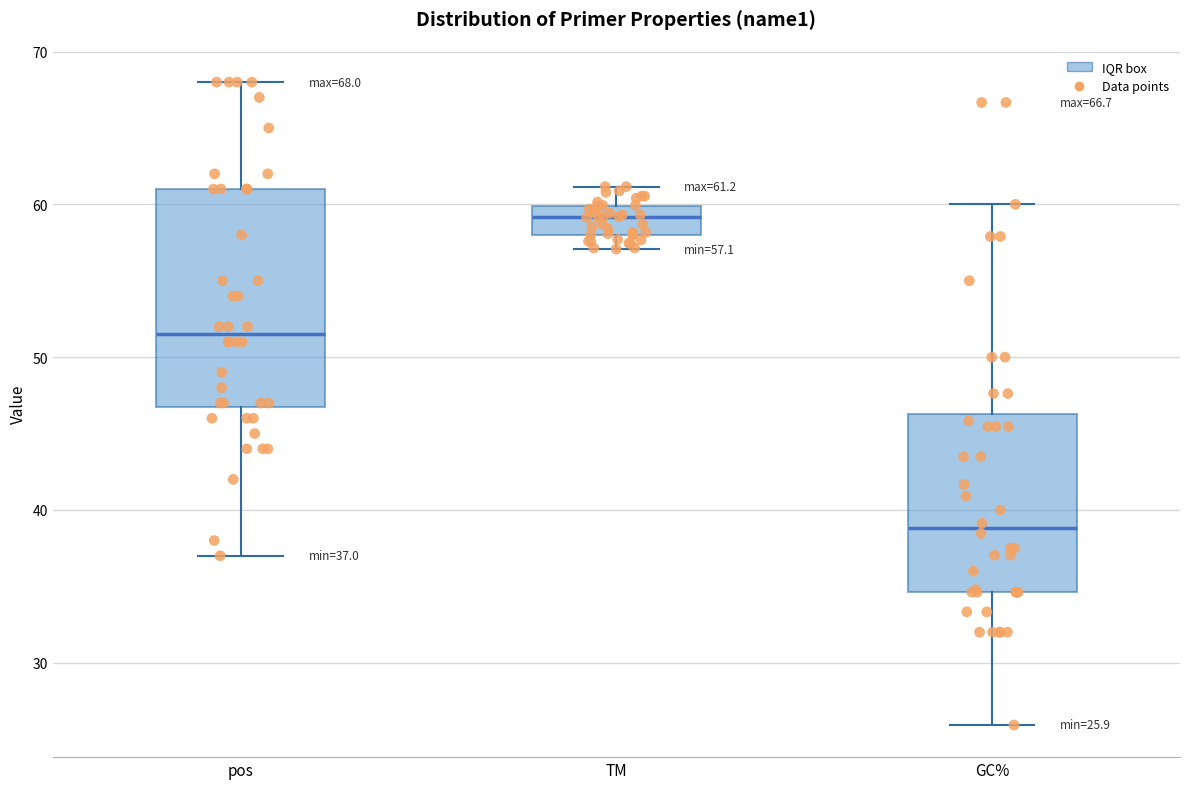

Comparing the boxes themselves (not the whiskers), which one is the tallest?

pos